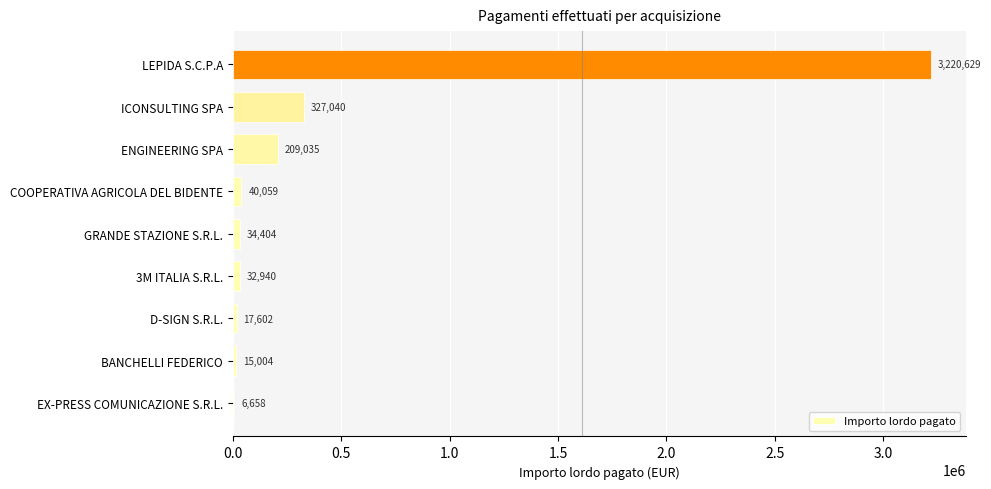

The value at BANCHELLI FEDERICO is 15003.9. True or false?

True